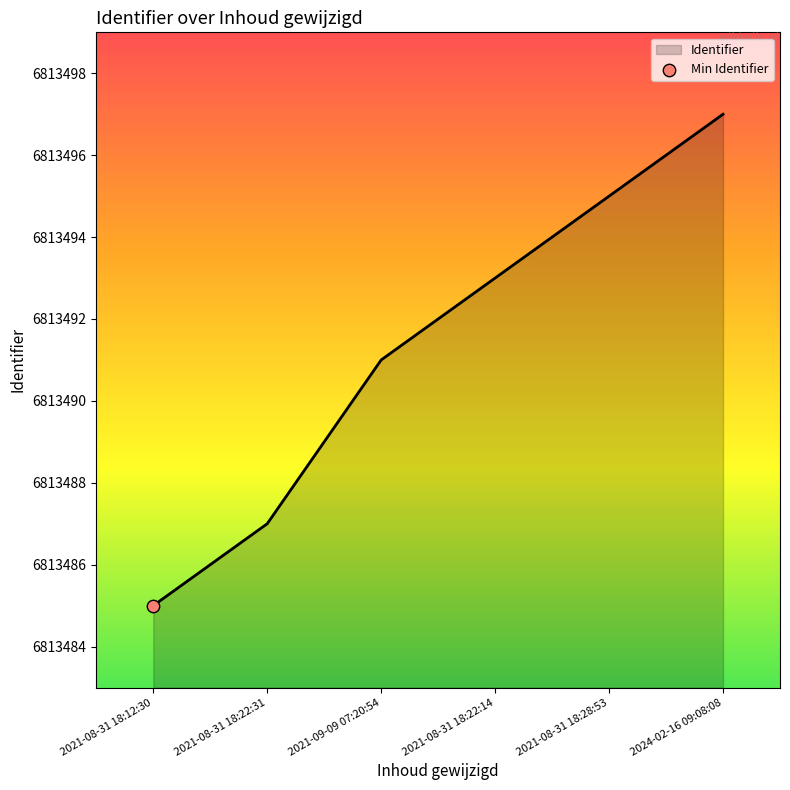

Which has a higher value, 2024-02-16 09:08:08 or 2021-08-31 18:12:30?

2024-02-16 09:08:08